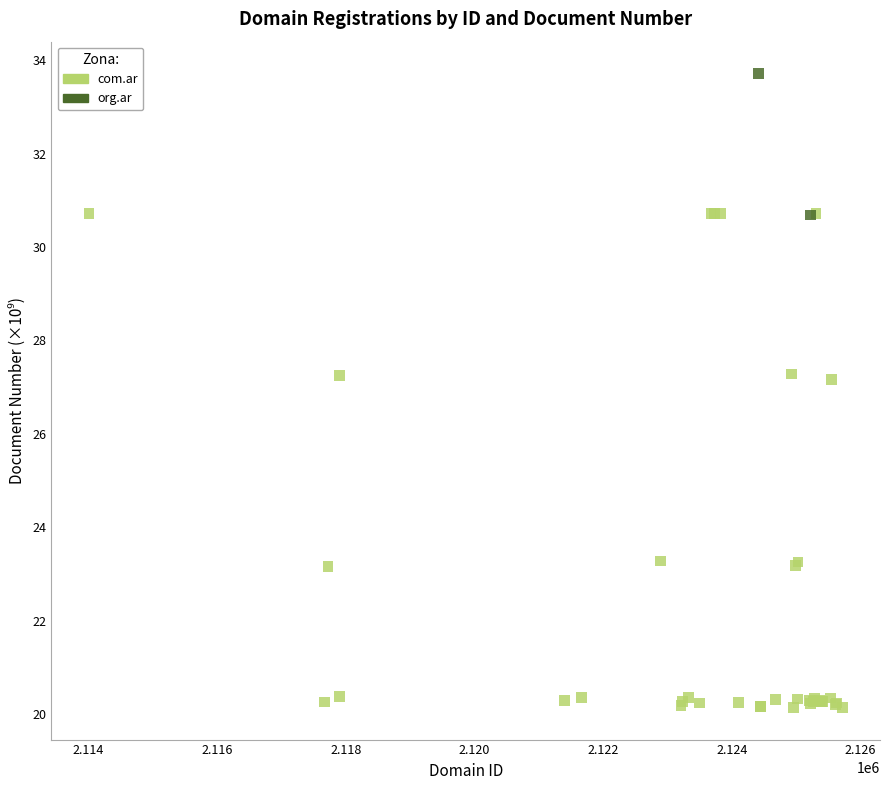

What are all the series names shown in the legend?

com.ar, org.ar